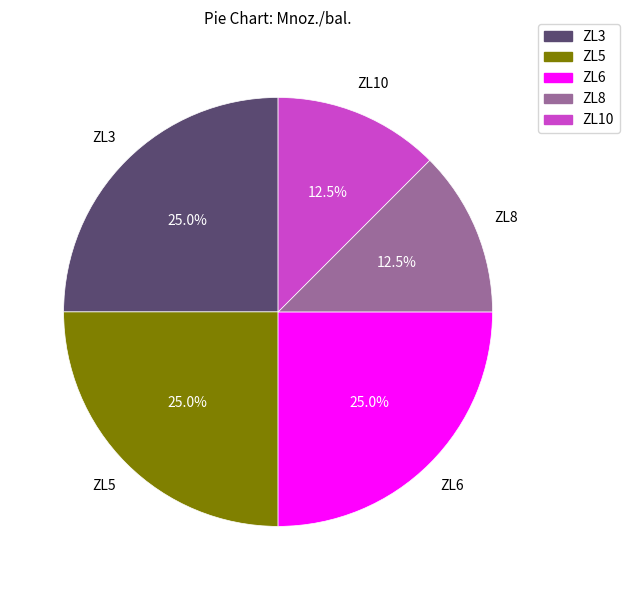

True or false: ZL5 accounts for 11% of the total.

False